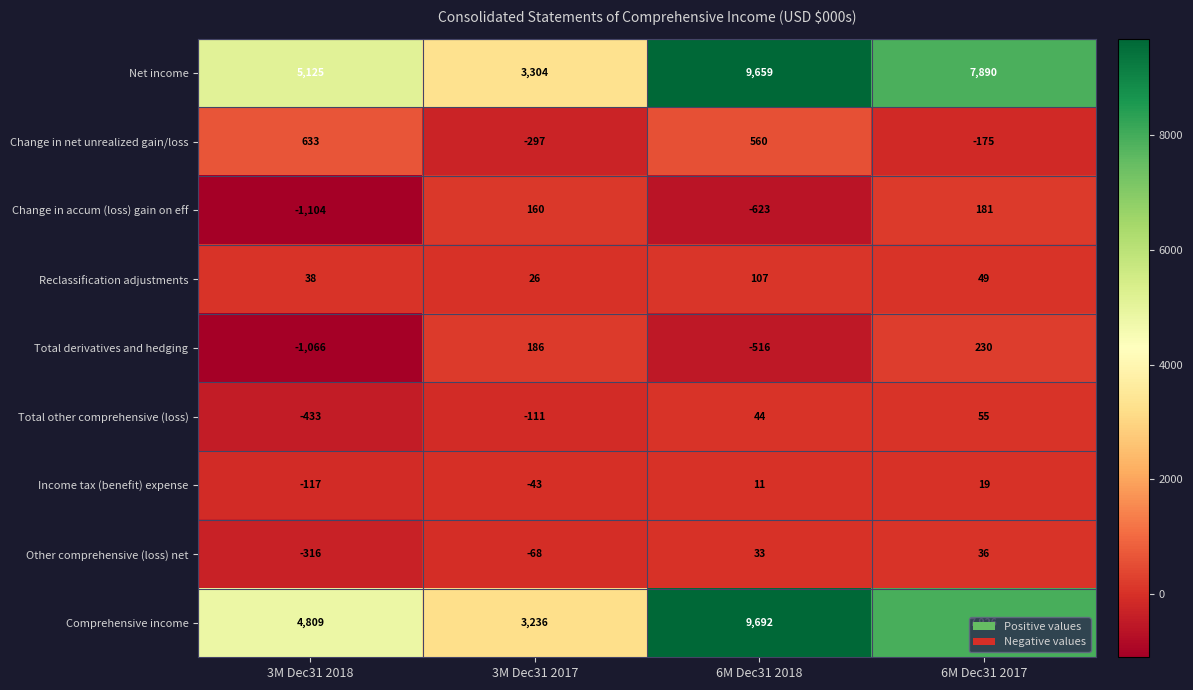

At which category is the sum across all series the highest?

6M Dec31 2018